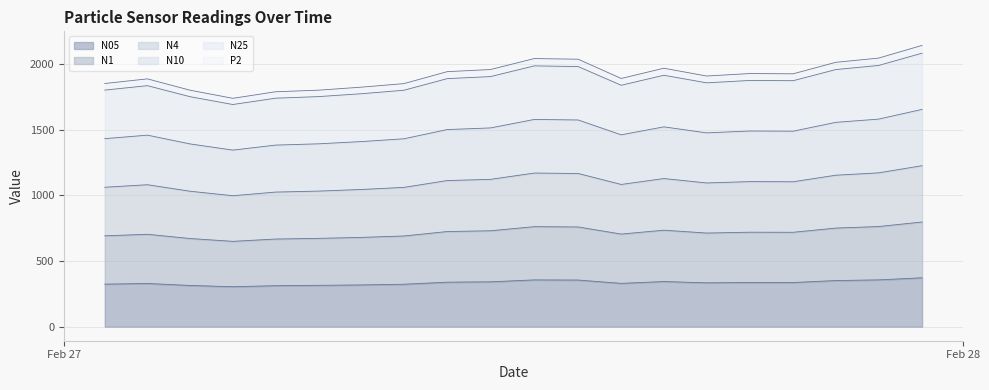

How many lines are shown in the chart?

6